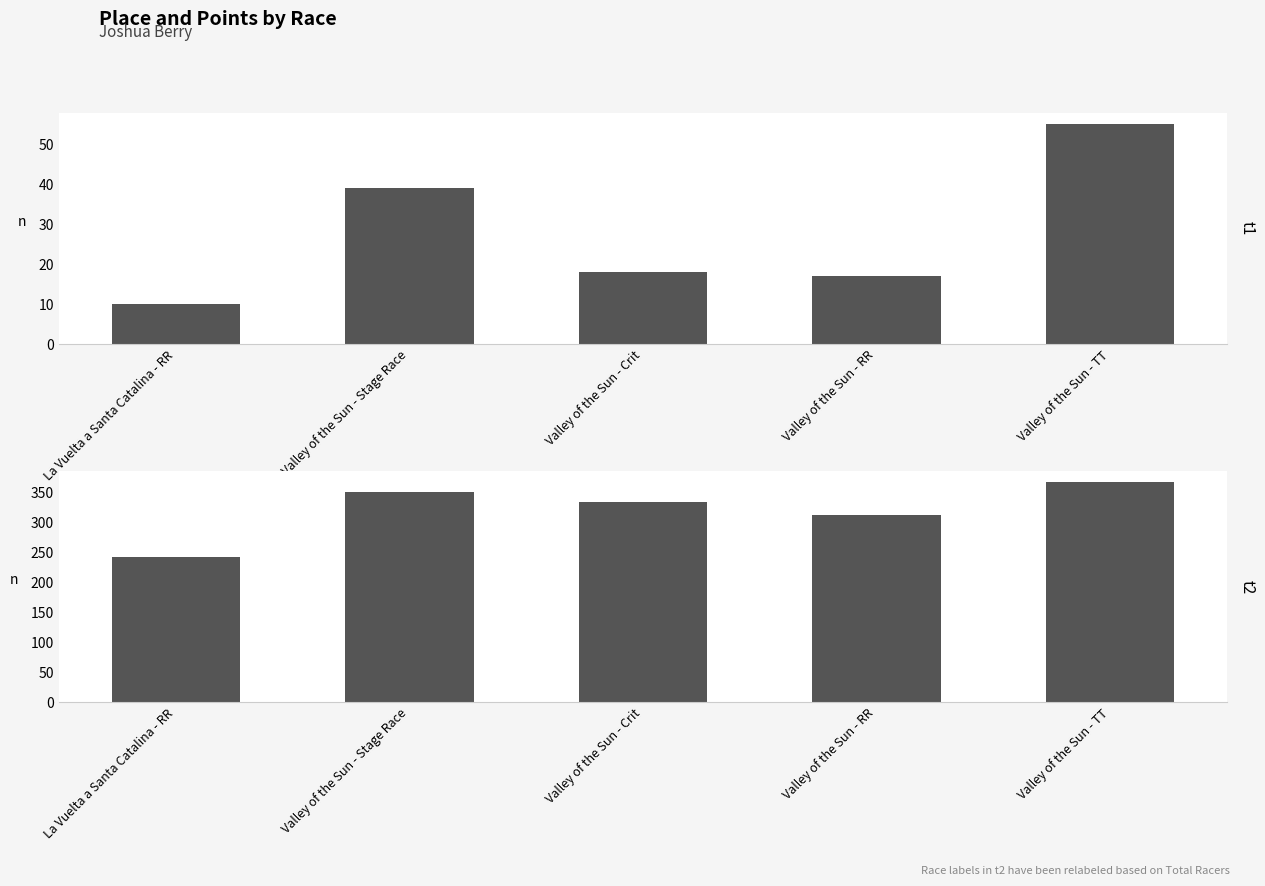

The value of Place at Valley of the Sun - Stage Race is 53.8. True or false?

False